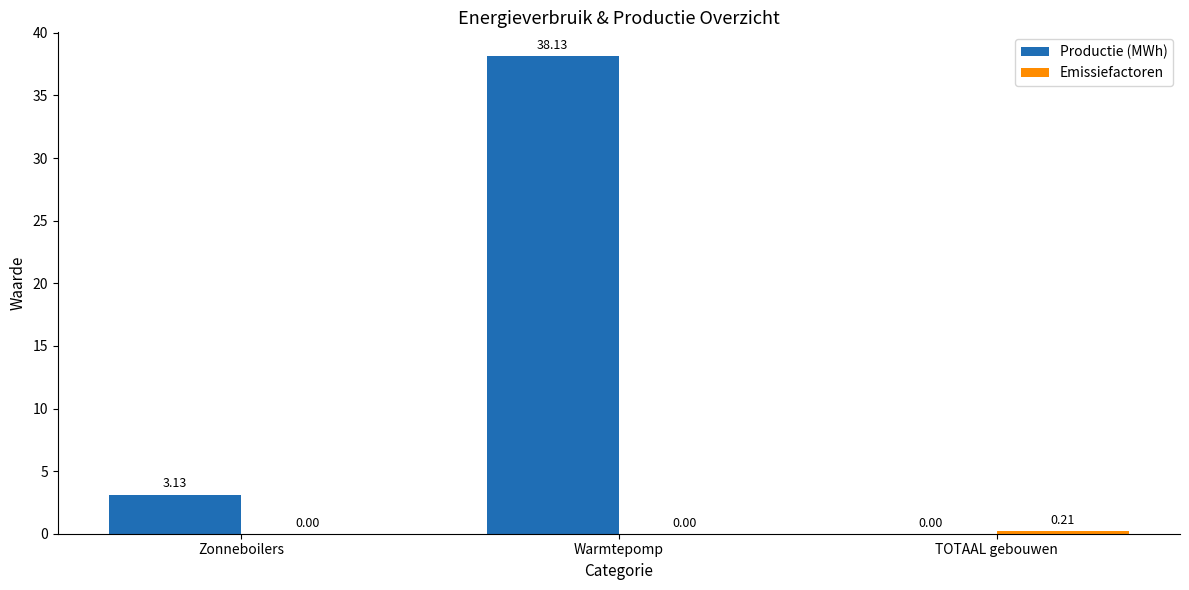

Which label corresponds to the largest value in the chart?

Warmtepomp